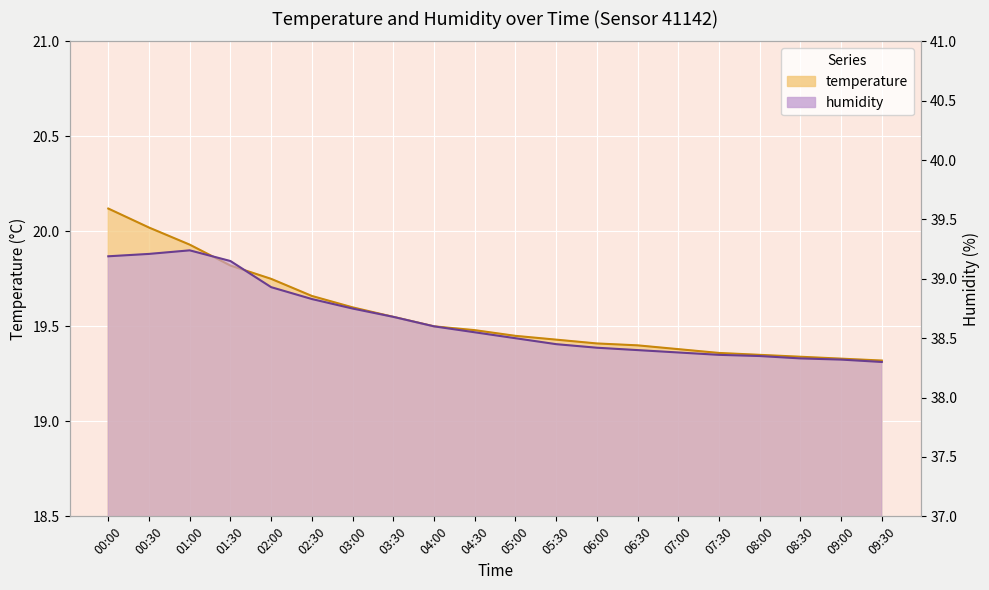

How many lines are shown in the chart?

2